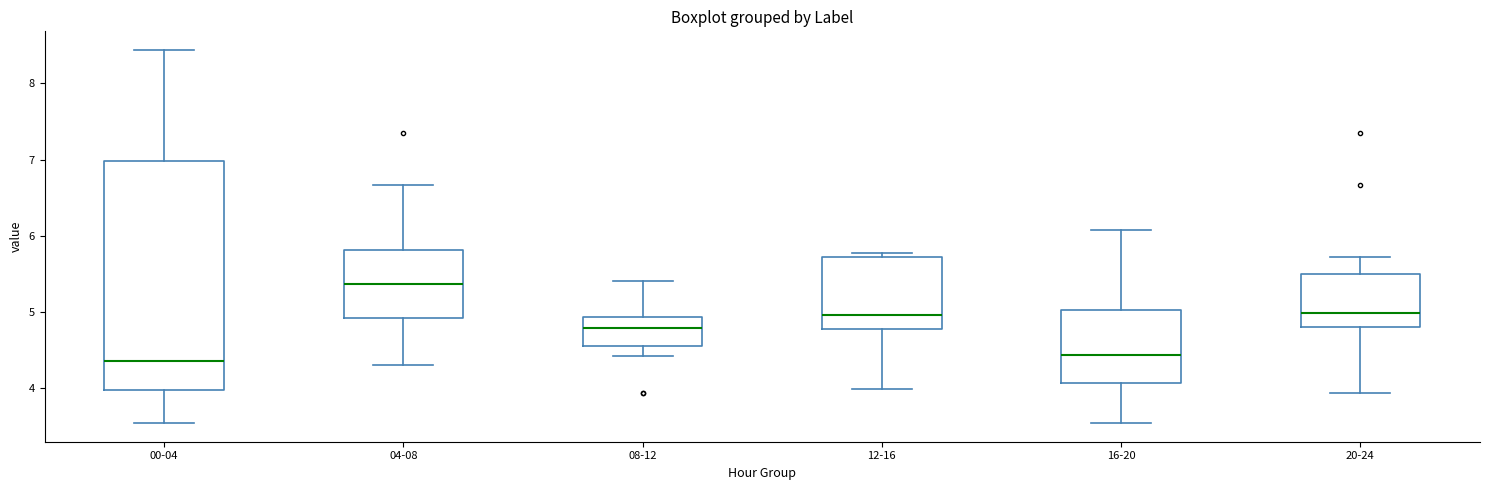

Comparing the boxes themselves (not the whiskers), which one is the tallest?

00-04